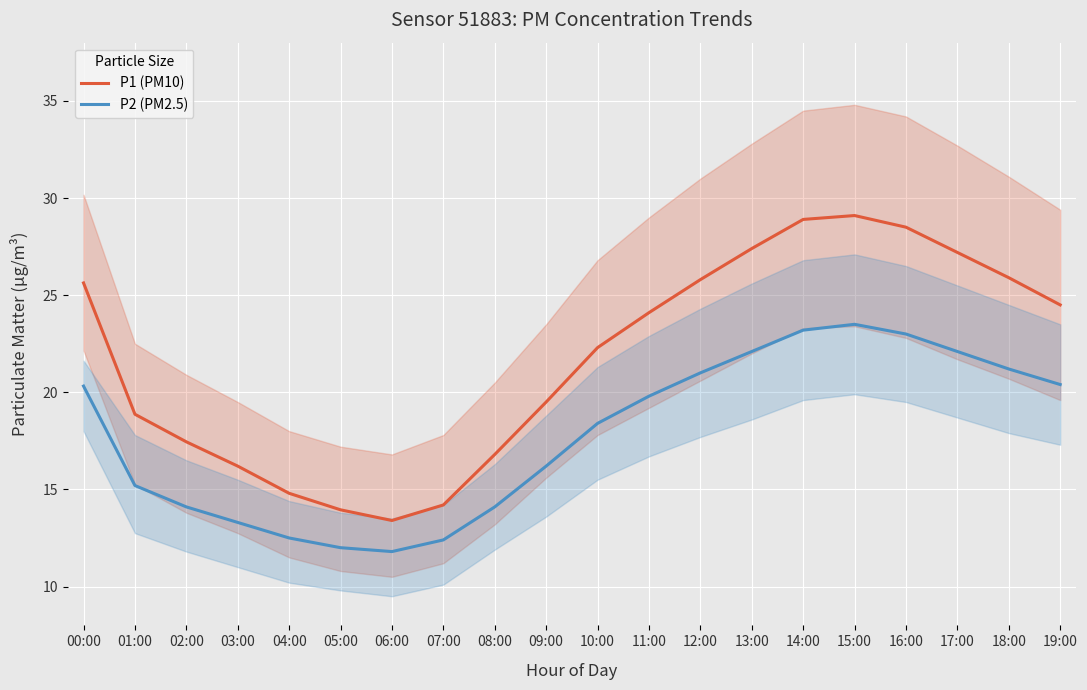

How many interior local peaks does the P1 (PM10) series have?

1